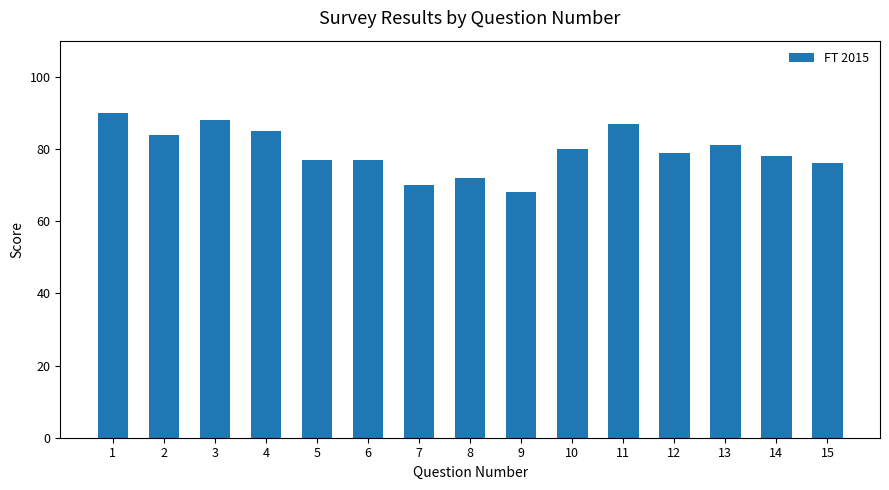

How many data points are less than 79?

7